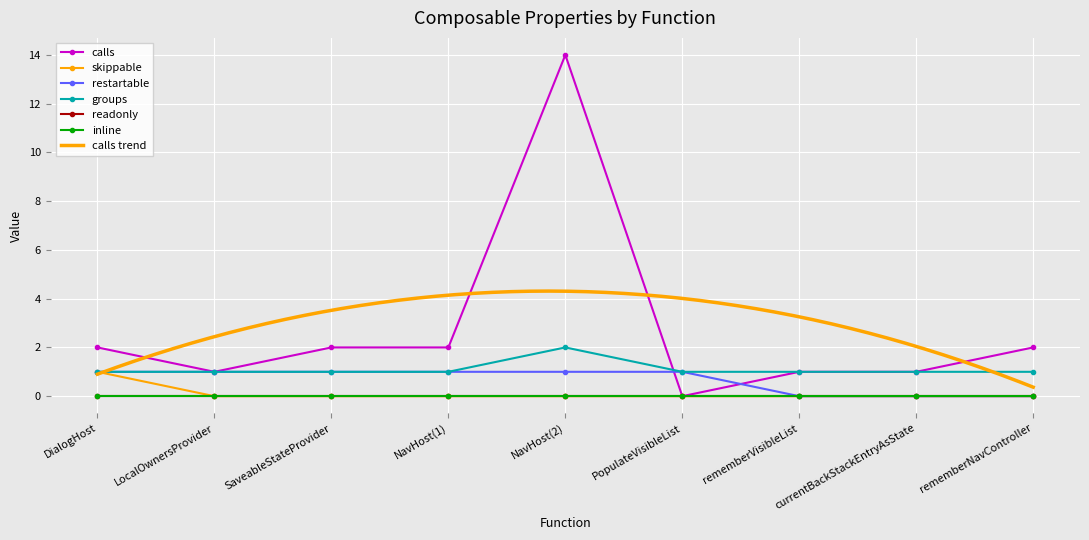

True or false: restartable has more than 0 points higher than both neighbors.

False